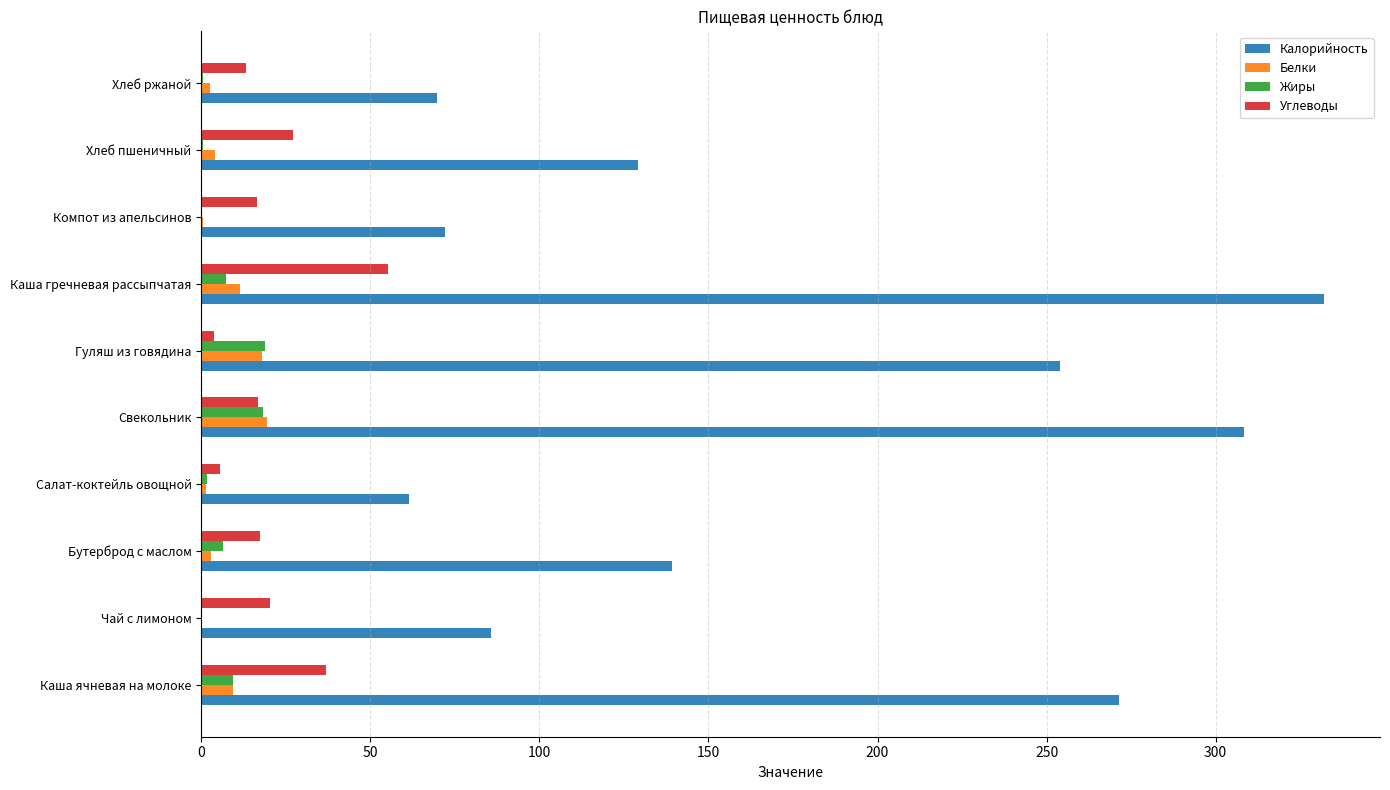

What are all the series names shown in the legend?

Калорийность, Белки, Жиры, Углеводы